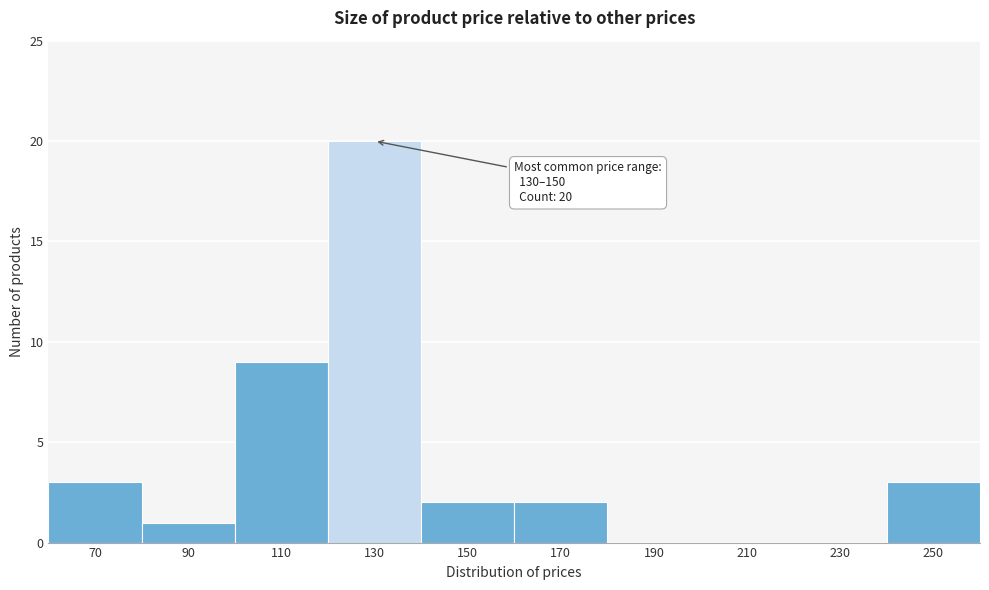

Reading right to left, what are all the values shown in this chart?

250=3	230=0	210=0	190=0	170=2	150=2	130=20	110=9	90=1	70=3